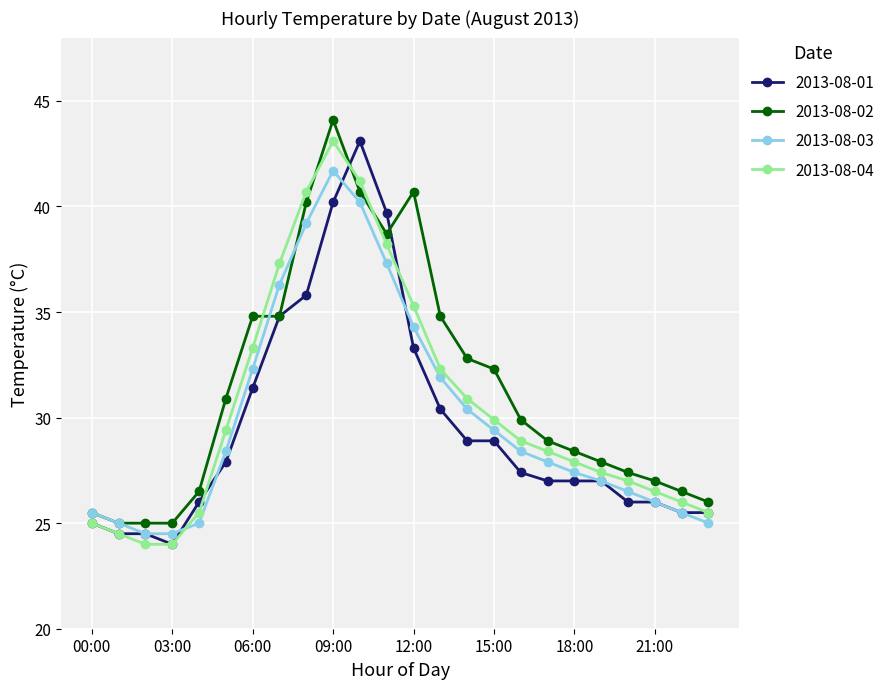

True or false: 2013-08-03 has more than 0 interior local peaks.

True